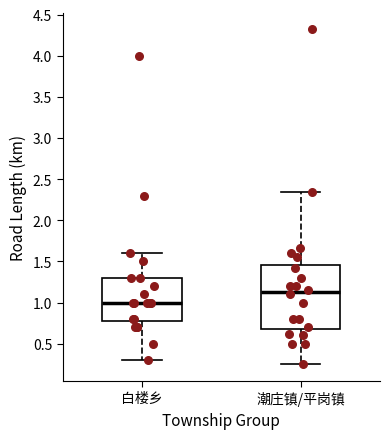

Reading left to right, transcribe this box plot: for each box, give where its median line is, the range the box spans, and where its two whiskers end, as read against the y-axis. The values are not printed on the chart, so give them approximately, as read against the axis.

白楼乡: median 1.00, box 0.80 to 1.30, whiskers 0.30 to 1.60
潮庄镇/平岗镇: median 1.15, box 0.70 to 1.45, whiskers 0.25 to 2.35